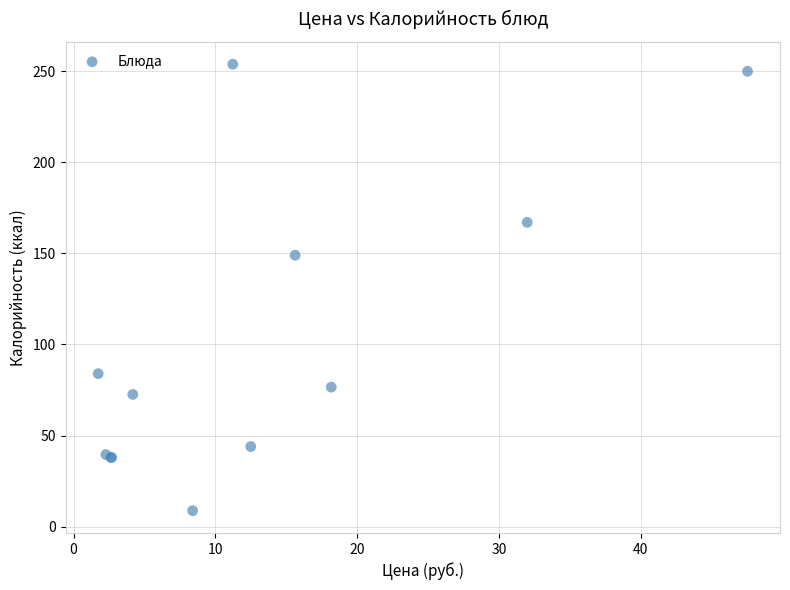

What Y value in the scatter plot is closest to 131?

149.0